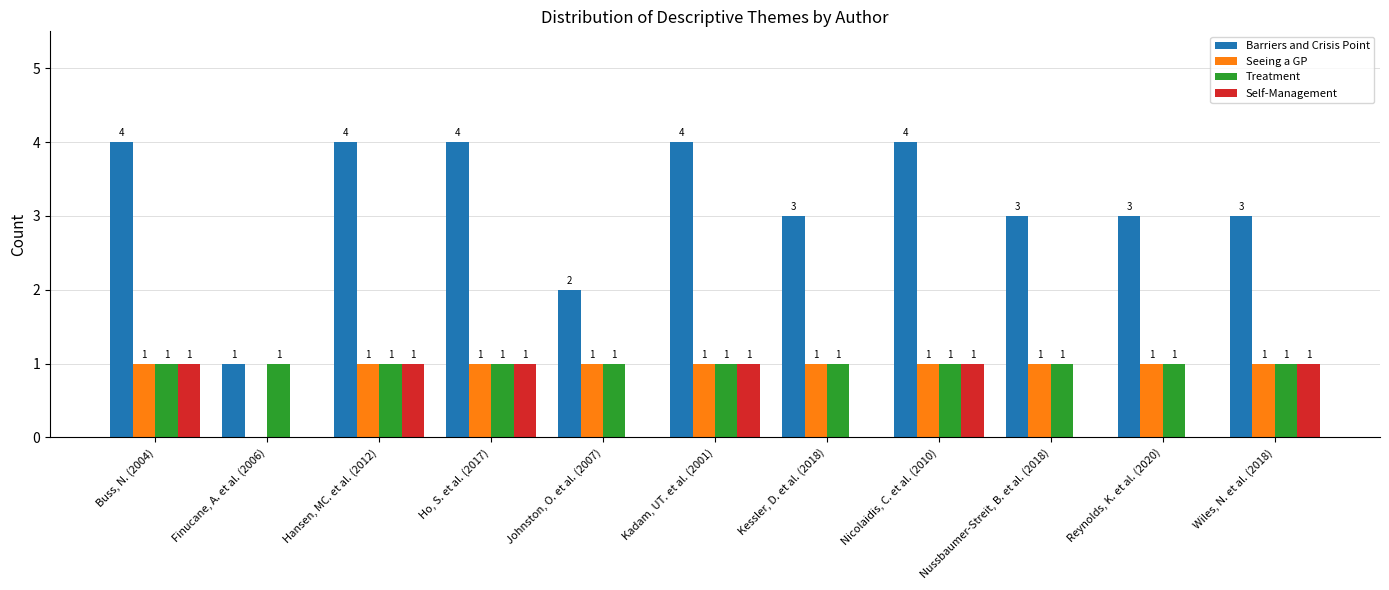

What is the spread (max minus min) of values at Hansen, MC. et al. (2012)?

3